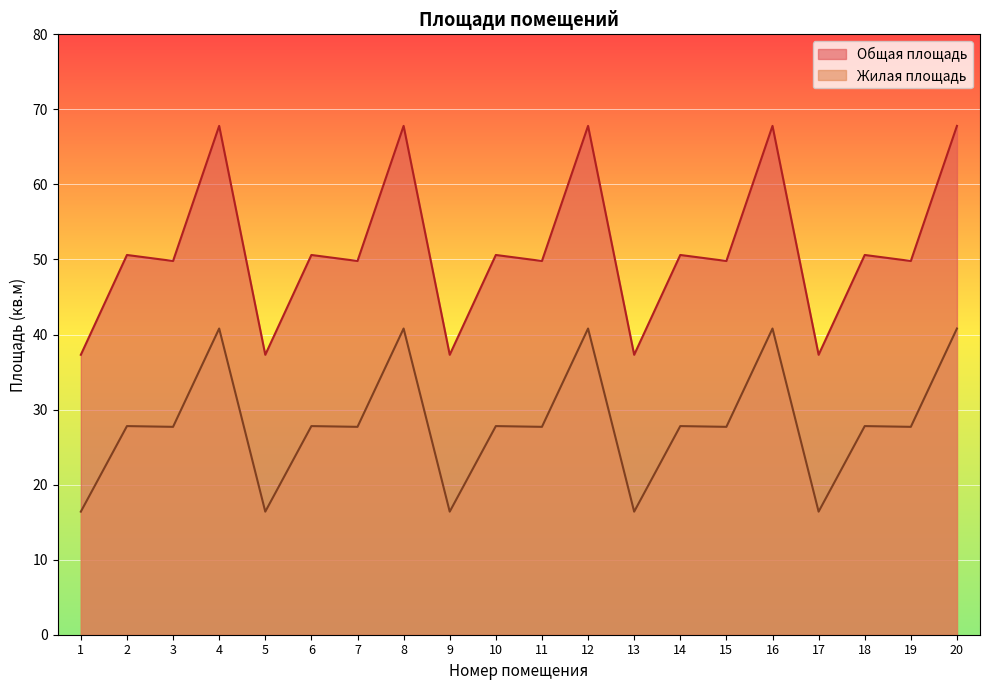

What is the average value of the Общая площадь series?

51.4